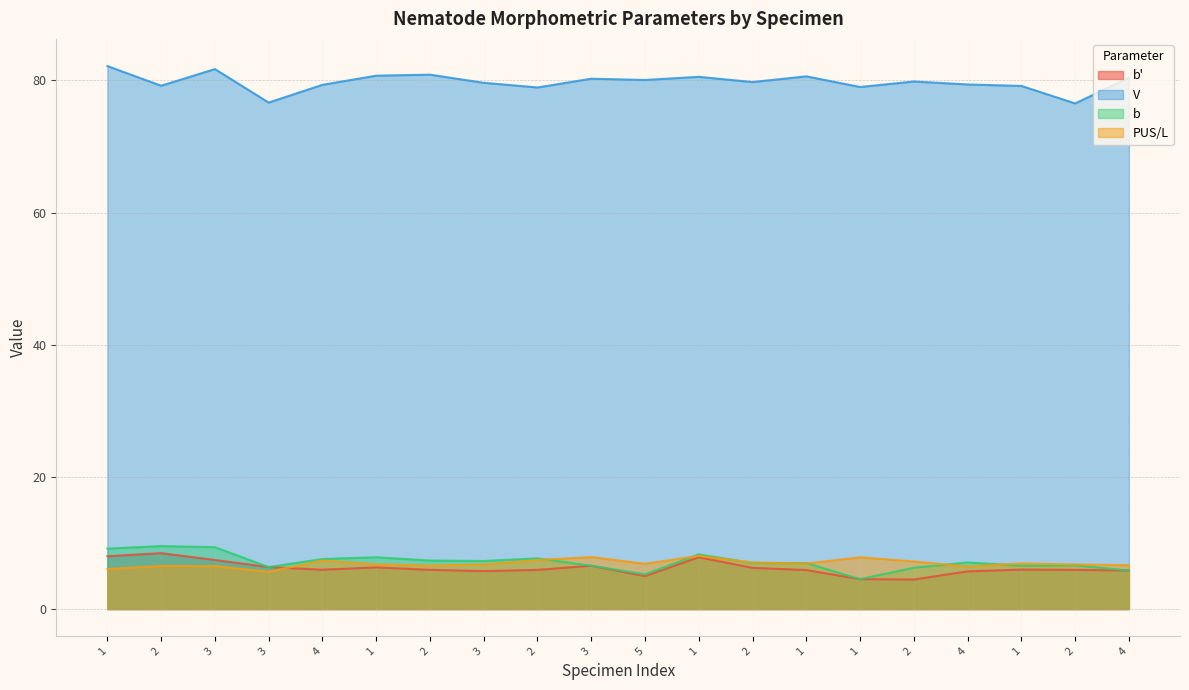

Reading left to right, extract all data points from this chart.

b': 8.0	8.5	7.4	6.4	5.9	6.3	5.9	5.7	5.9	6.6	5.0	7.8	6.2	5.9	4.5	4.5	5.7	6.0	5.9	5.8
V: 82.2	79.2	81.7	76.6	79.3	80.7	80.9	79.6	78.9	80.2	80.1	80.5	79.7	80.6	79.0	79.8	79.4	79.2	76.5	80.4
b: 9.2	9.5	9.4	6.4	7.6	7.8	7.3	7.3	7.7	6.6	5.3	8.3	7.0	7.0	4.5	6.3	7.1	6.6	6.6	5.8
PUS/L: 6.1	6.5	6.5	5.6	7.3	6.8	6.6	6.7	7.4	7.9	6.8	8.1	7.1	6.9	7.8	7.2	6.4	6.9	6.7	6.6